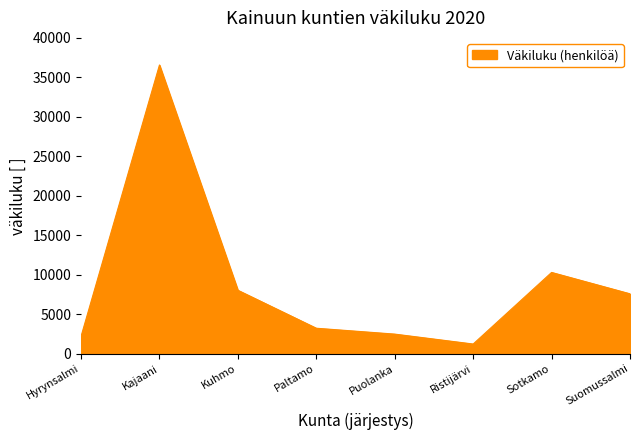

What is the approximate value at Suomussalmi, to the nearest 100?

7600